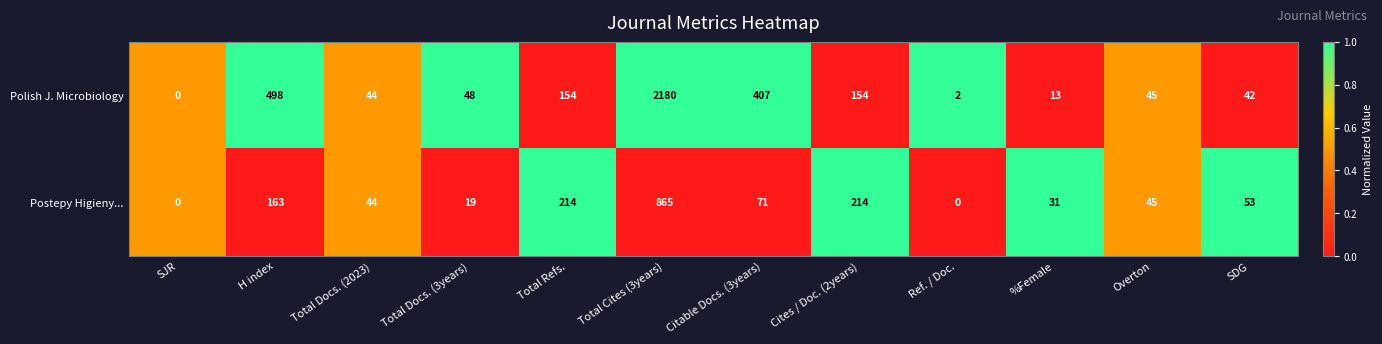

Which category has the highest value in the Polish J. Microbiology series?

Total Cites (3years)